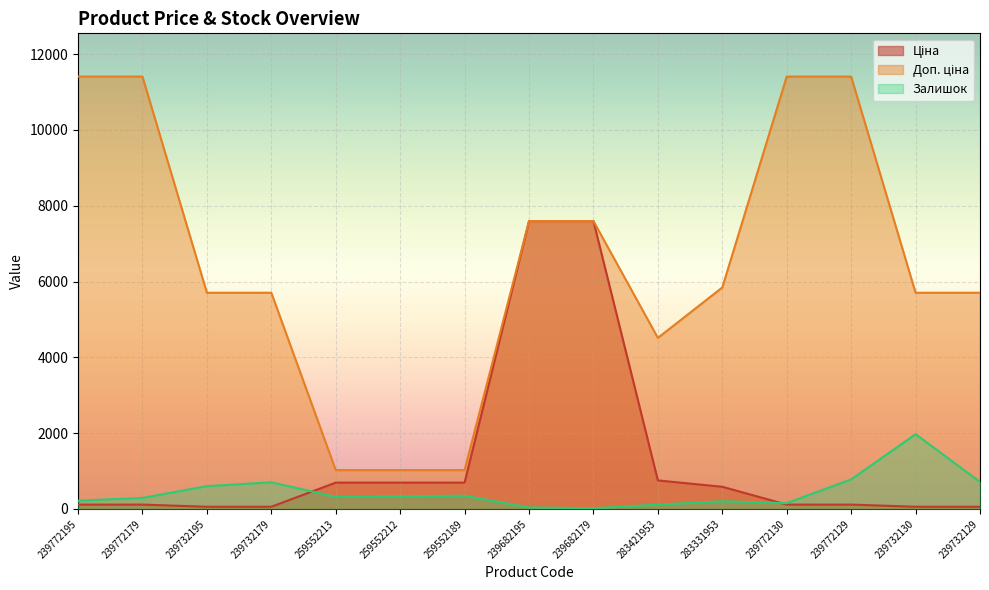

What is the minimum value shown in the chart?

17.0